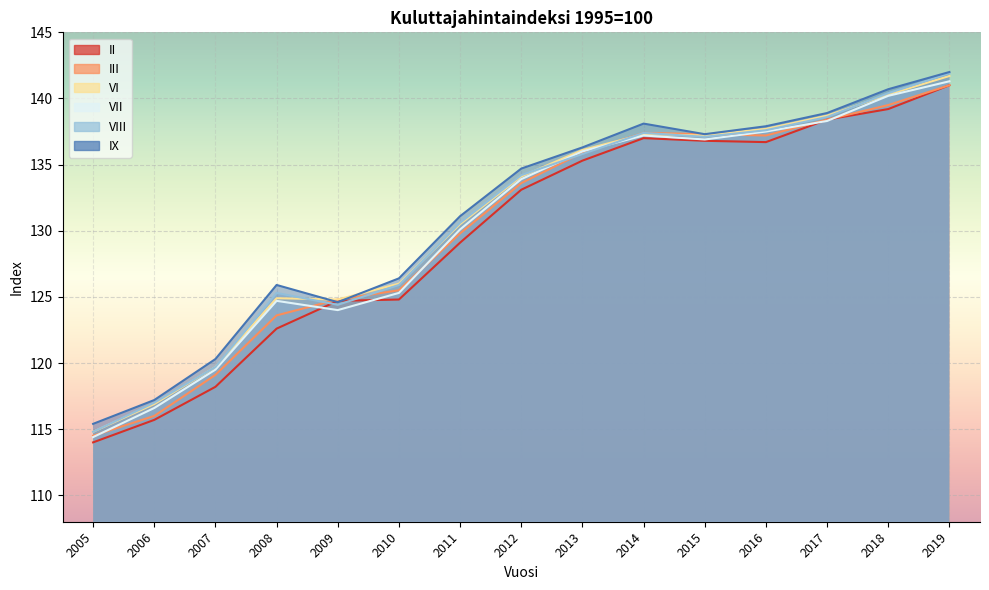

Reading left to right, list all the values displayed in this chart.

II: 114.0	115.7	118.2	122.6	124.7	124.8	129.1	133.1	135.3	137.0	136.8	136.7	138.4	139.2	141.0
III: 114.5	116.0	119.1	123.6	124.8	125.5	129.8	133.6	135.9	137.4	137.3	137.2	138.4	139.5	141.0
VI: 114.8	116.9	119.7	124.9	124.8	126.0	130.5	134.1	136.1	137.3	137.2	137.7	138.7	140.3	141.7
VII: 114.4	116.6	119.5	124.7	124.0	125.3	130.1	133.9	136.0	137.2	136.9	137.5	138.3	140.2	141.3
VIII: 114.8	117.0	119.7	125.3	124.4	125.9	130.6	134.2	135.8	137.4	137.1	137.6	138.6	140.4	141.9
IX: 115.4	117.2	120.3	125.9	124.6	126.4	131.1	134.7	136.3	138.1	137.3	137.9	138.9	140.7	142.0